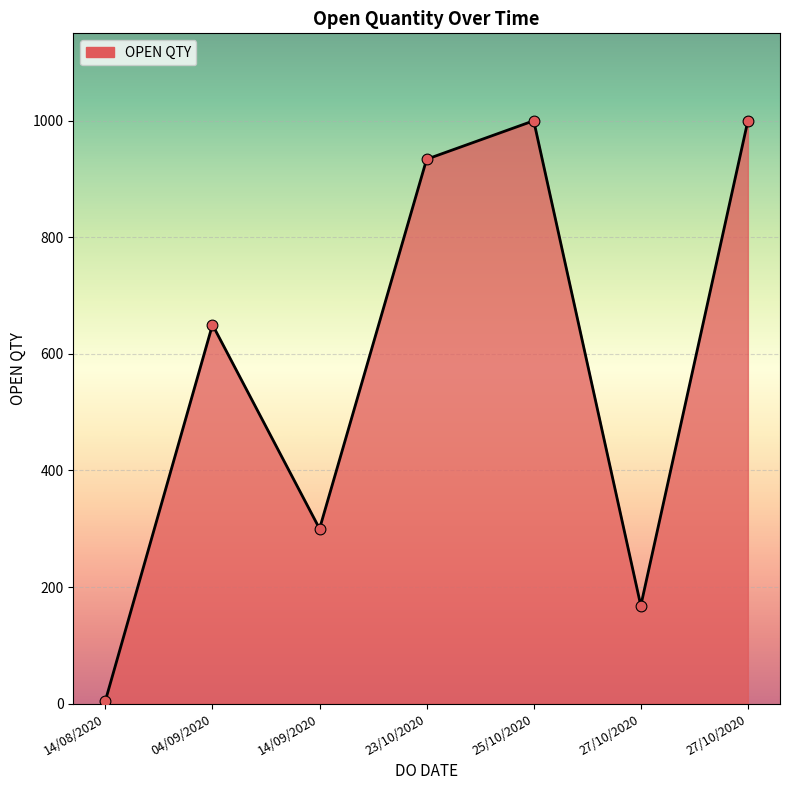

How many categories are shown in the chart?

7